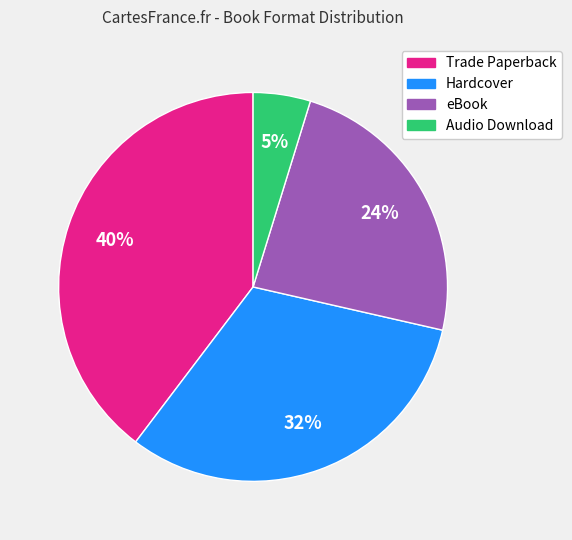

True or false: Trade Paperback accounts for 53% of the total.

False